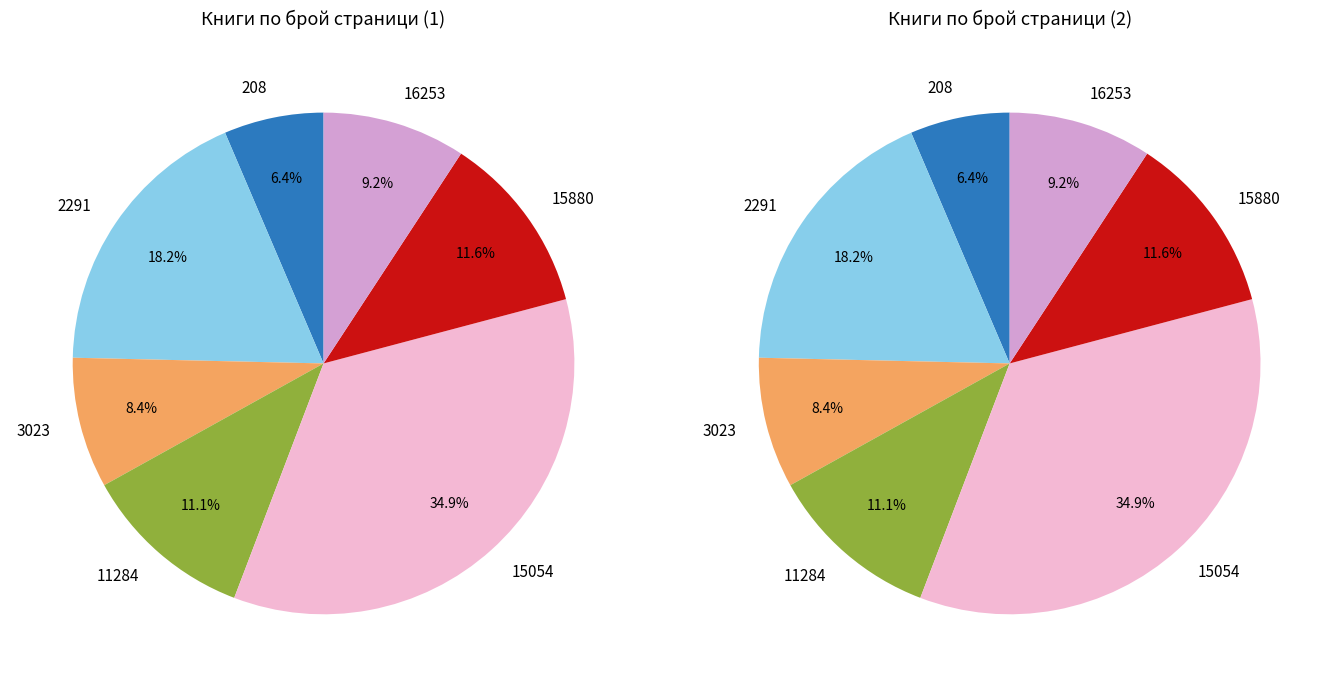

To the nearest percent, what portion does 15054 represent?

35%